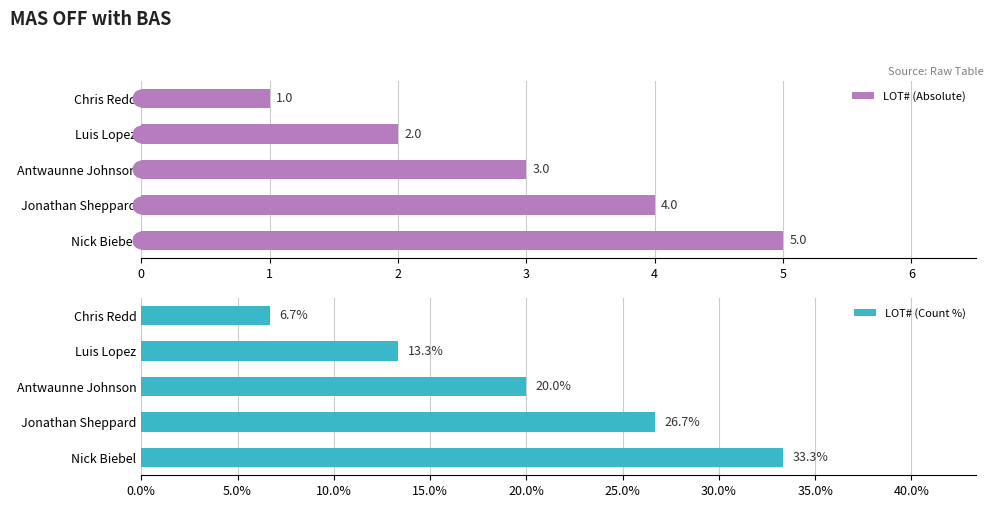

Are the bars horizontal?

Yes